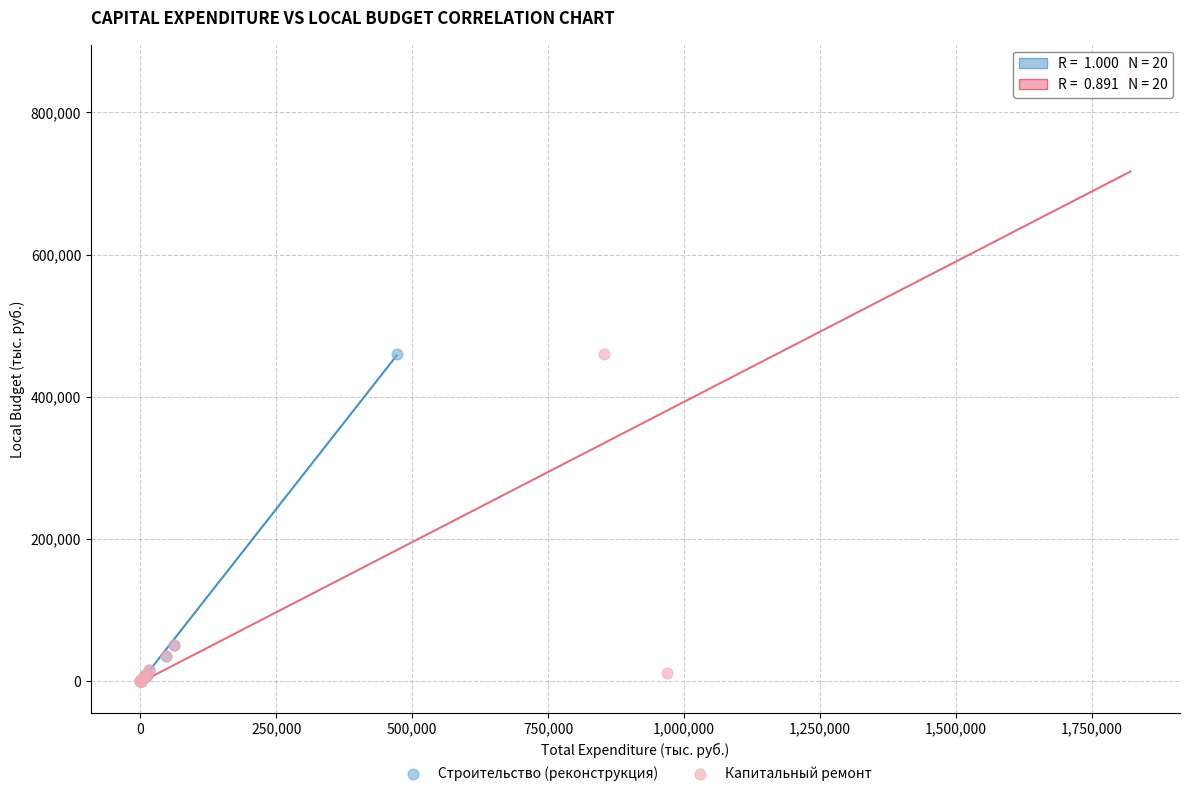

What are all the series names shown in the legend?

Строительство (реконструкция), Капитальный ремонт